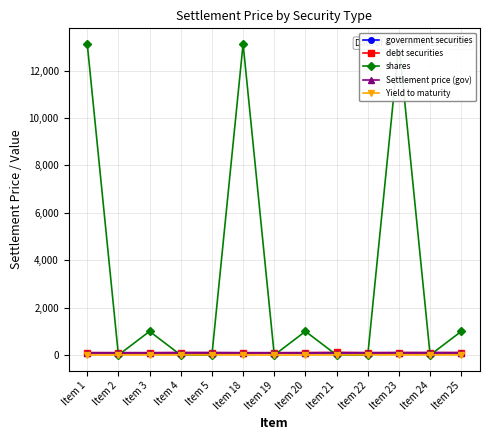

True or false: shares and Settlement price (gov) intersect in this chart.

True